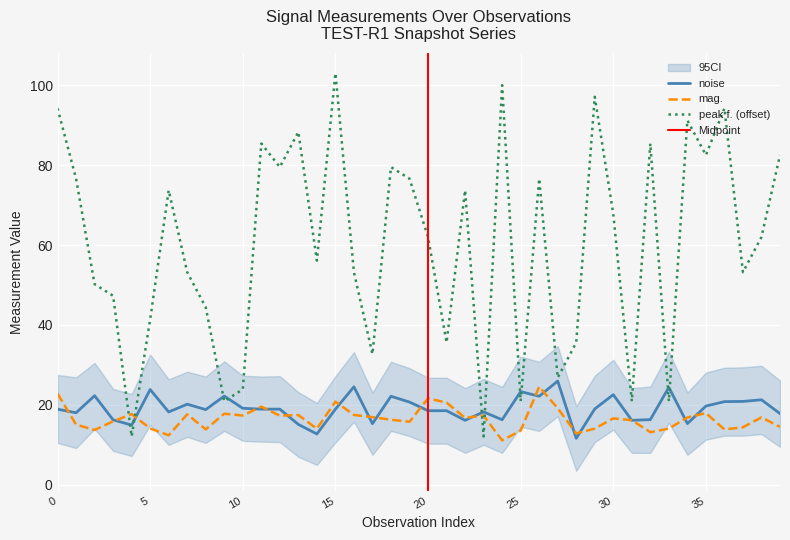

What is the sum of all peak f. values?

2393.2